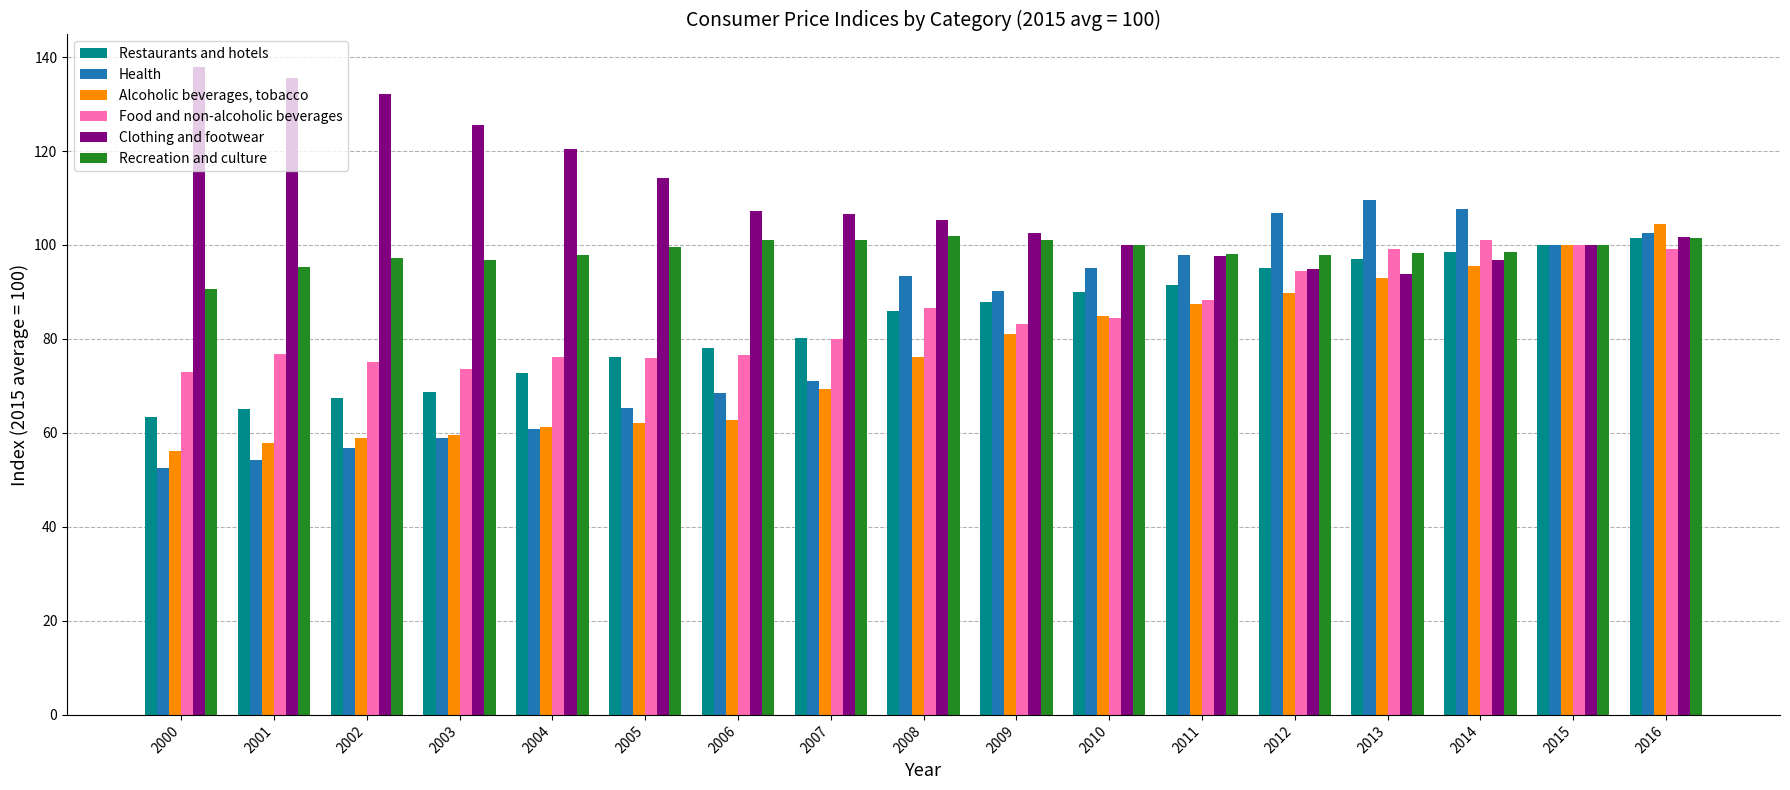

Rank the series by their maximum value, from lowest to highest.

Food and non-alcoholic beverages, Restaurants and hotels, Recreation and culture, Alcoholic beverages, tobacco, Health, Clothing and footwear